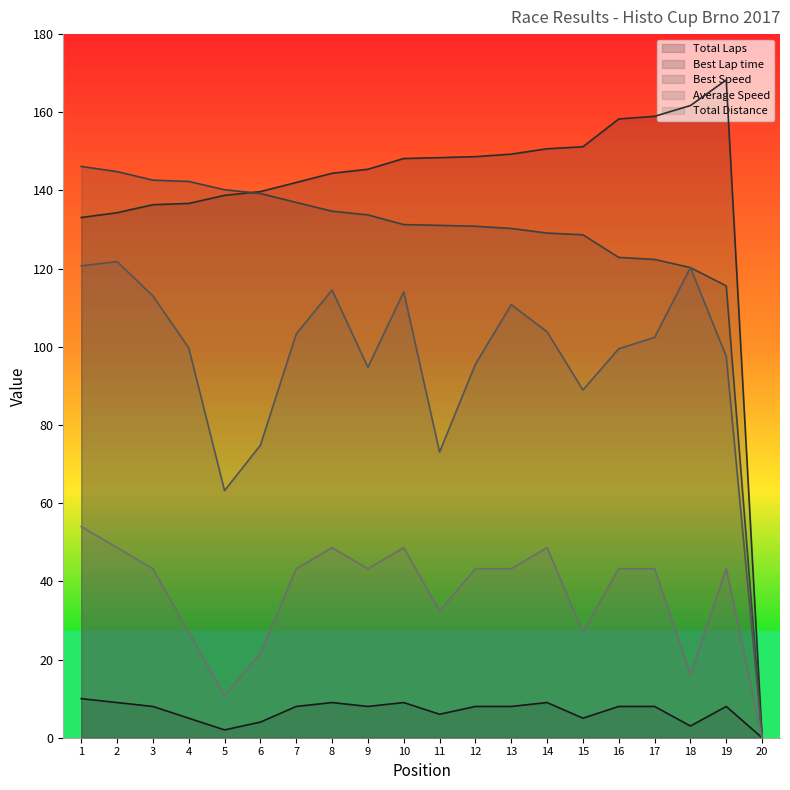

Where is the first local maximum for Total Laps?

8